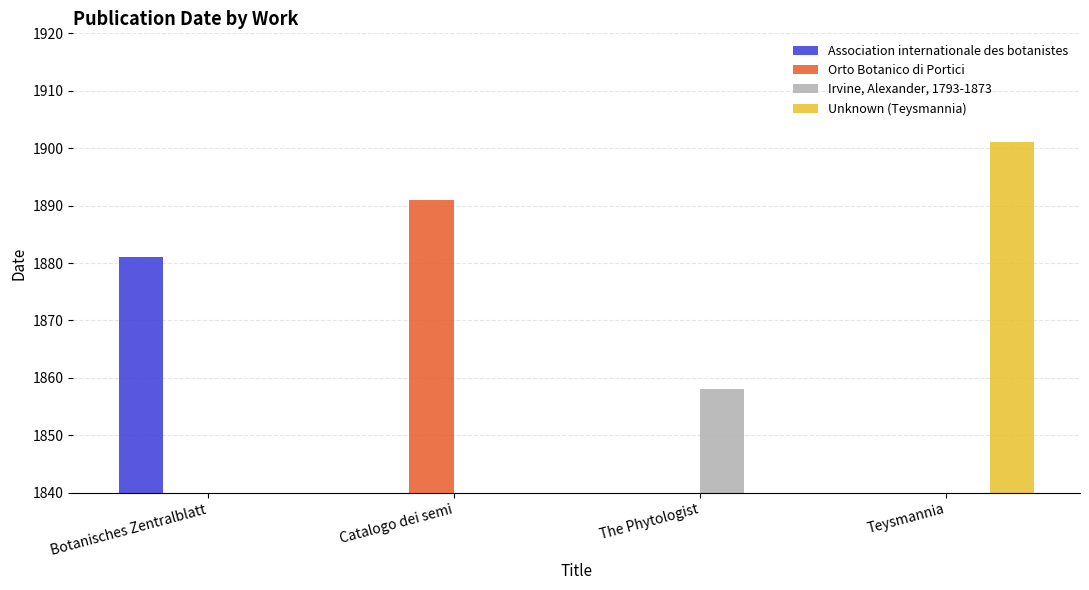

What is the sum of all Unknown (Teysmannia) values?

1901